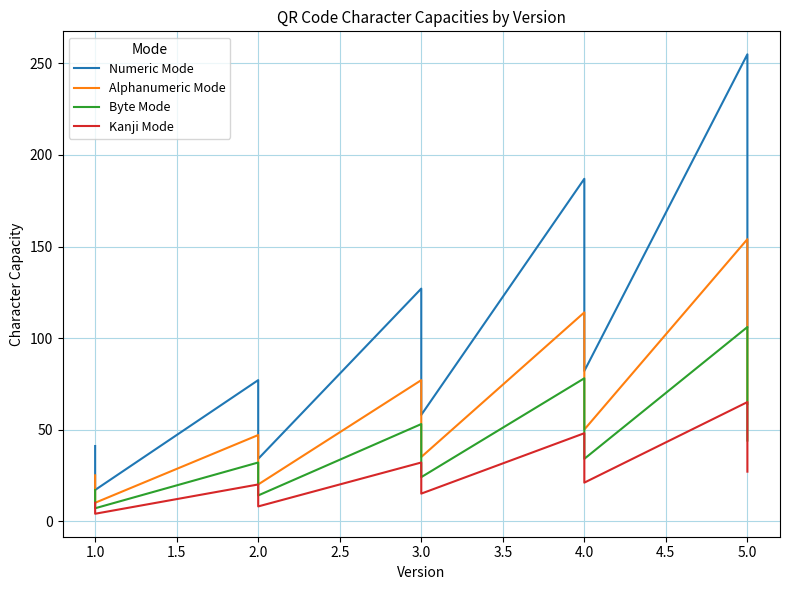

True or false: Byte Mode has a value of 9 at 1.0.

False